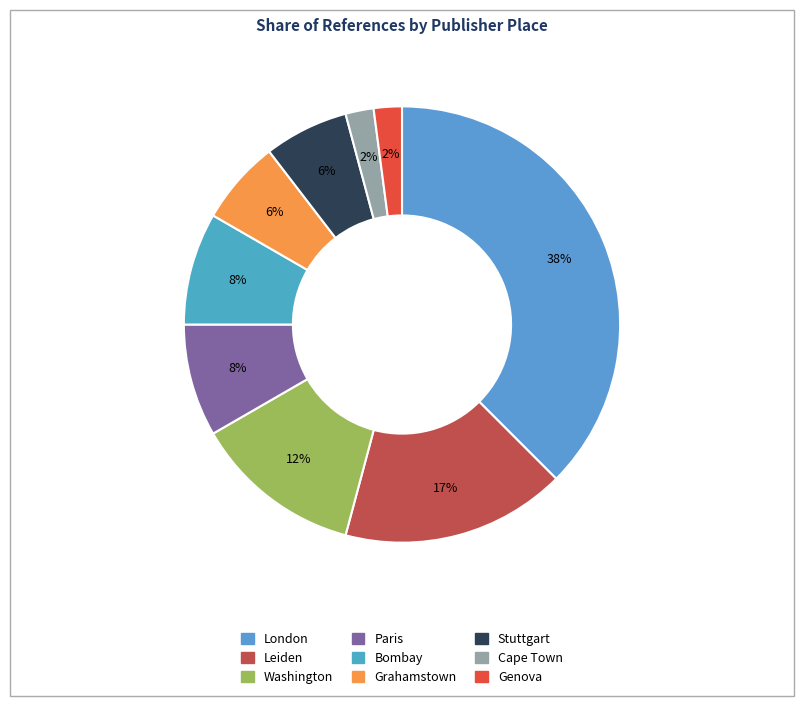

Count the number of slices in the pie.

9